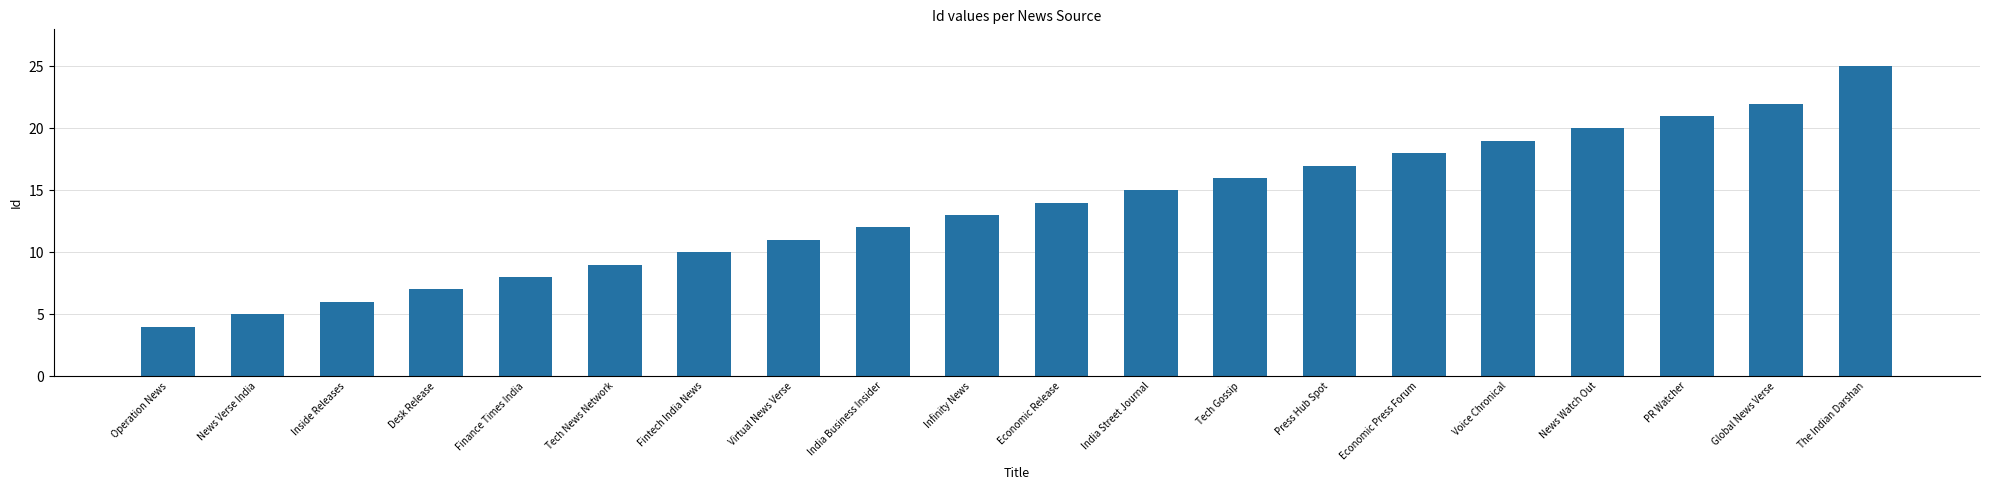

Reading left to right, transcribe all the data shown in this chart.

4	5	6	7	8	9	10	11	12	13	14	15	16	17	18	19	20	21	22	25